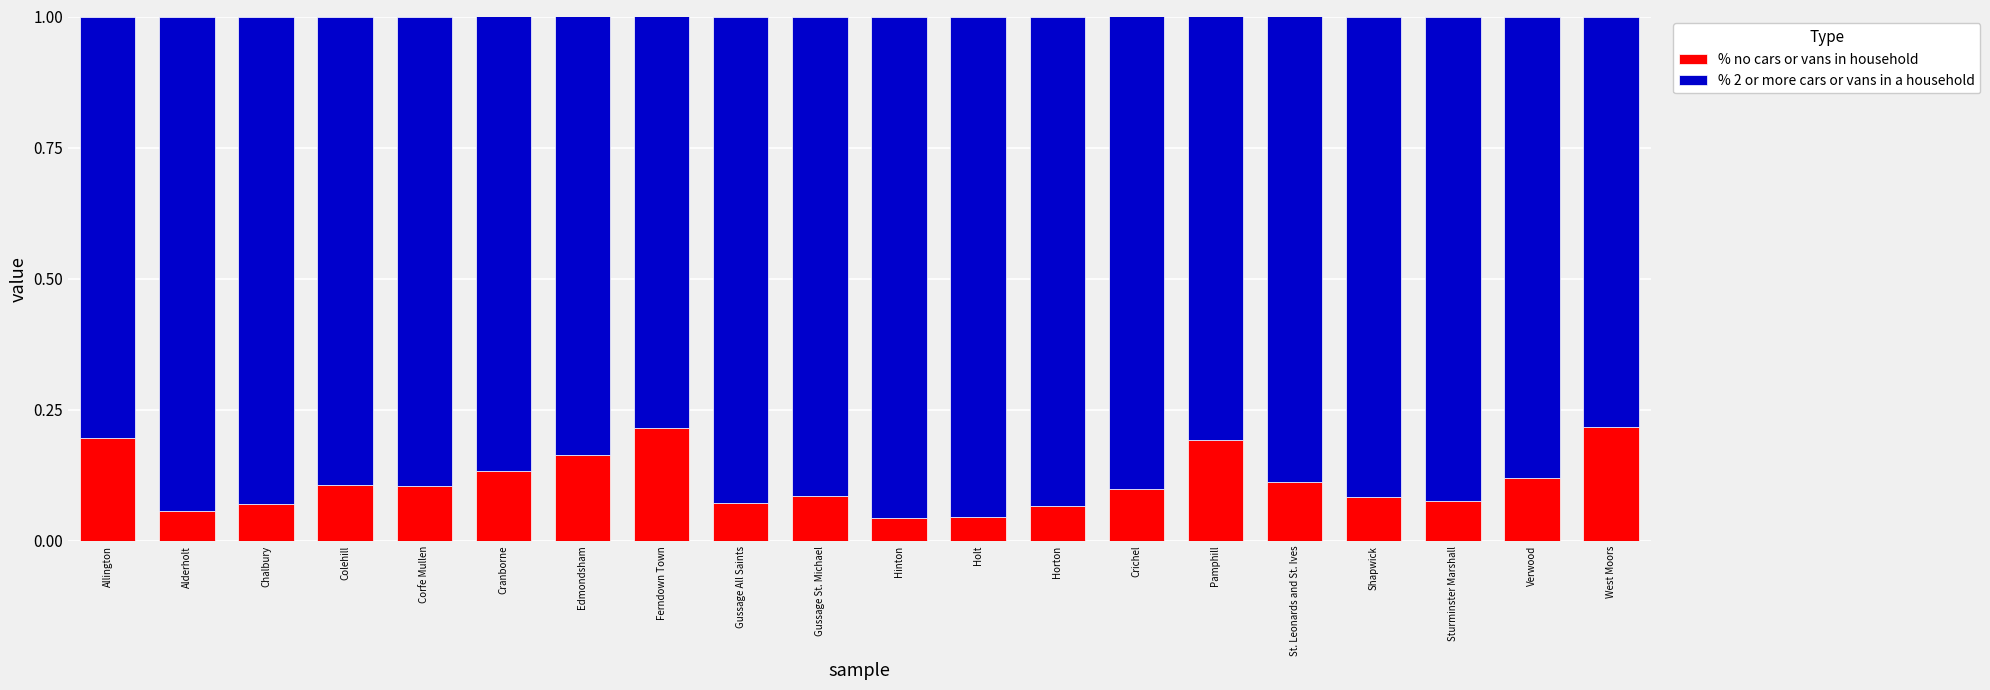

What is the sum of all % no cars or vans in household values?

2.3